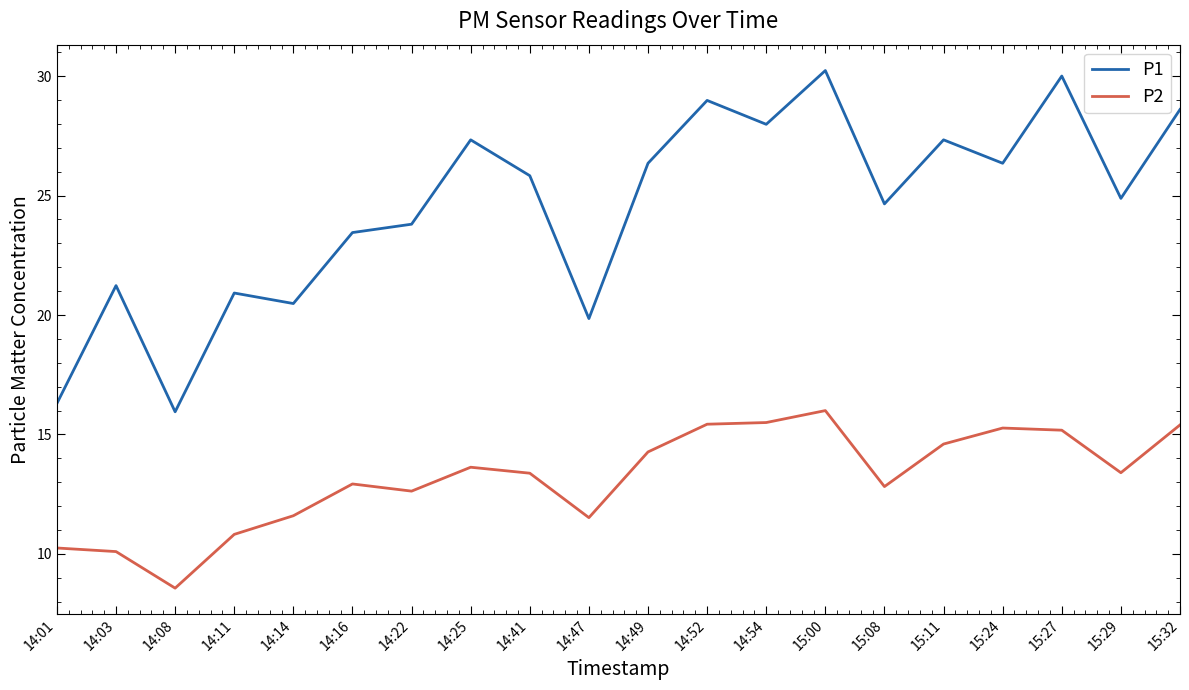

True or false: P1 has a value of 15.9 at 14:08.

True